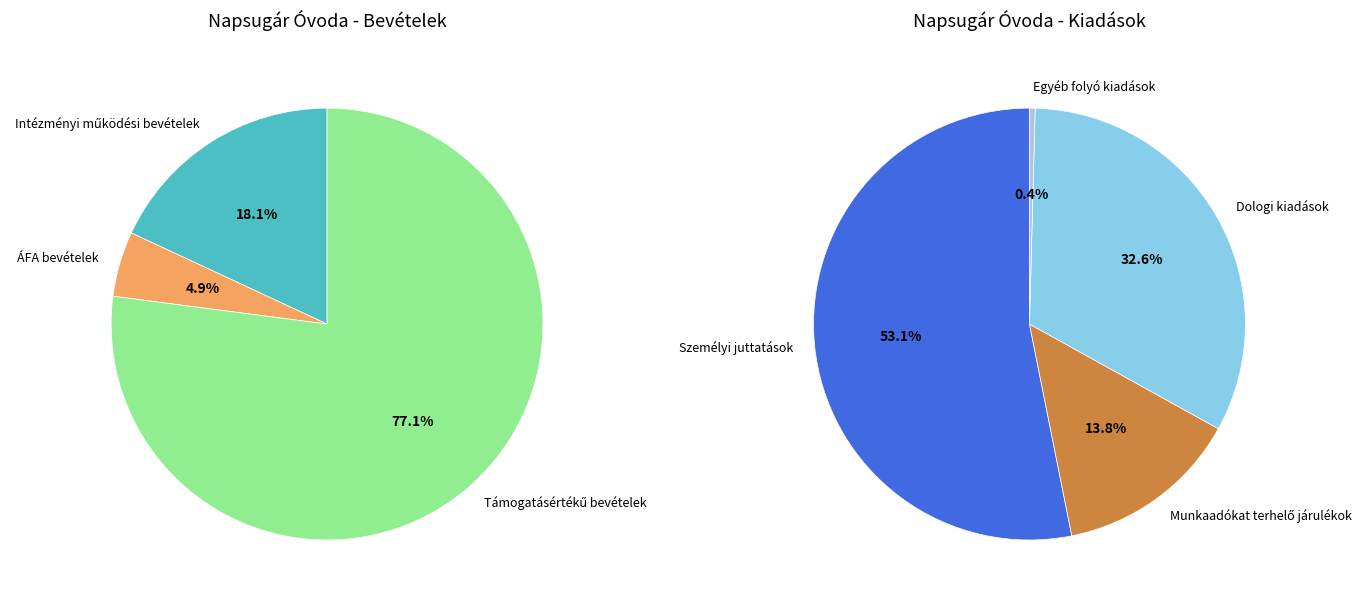

Which slice represents more than half of the pie?

Személyi juttatások